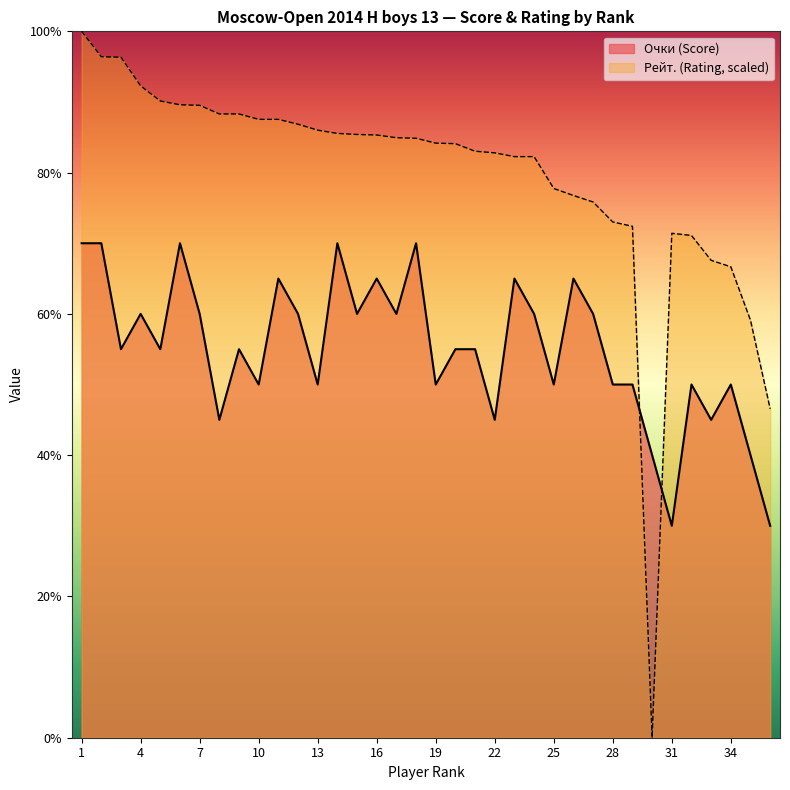

What value does the Рейт. series have at 21?

8.3